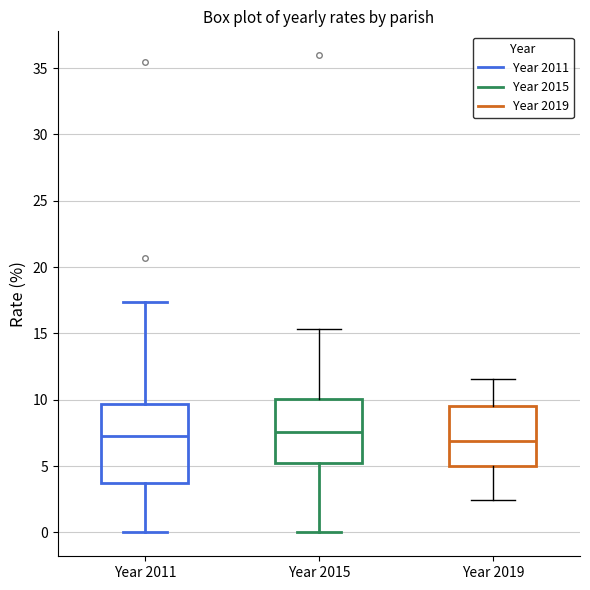

Which box is the tallest, from its lower edge to its upper edge?

Year 2011